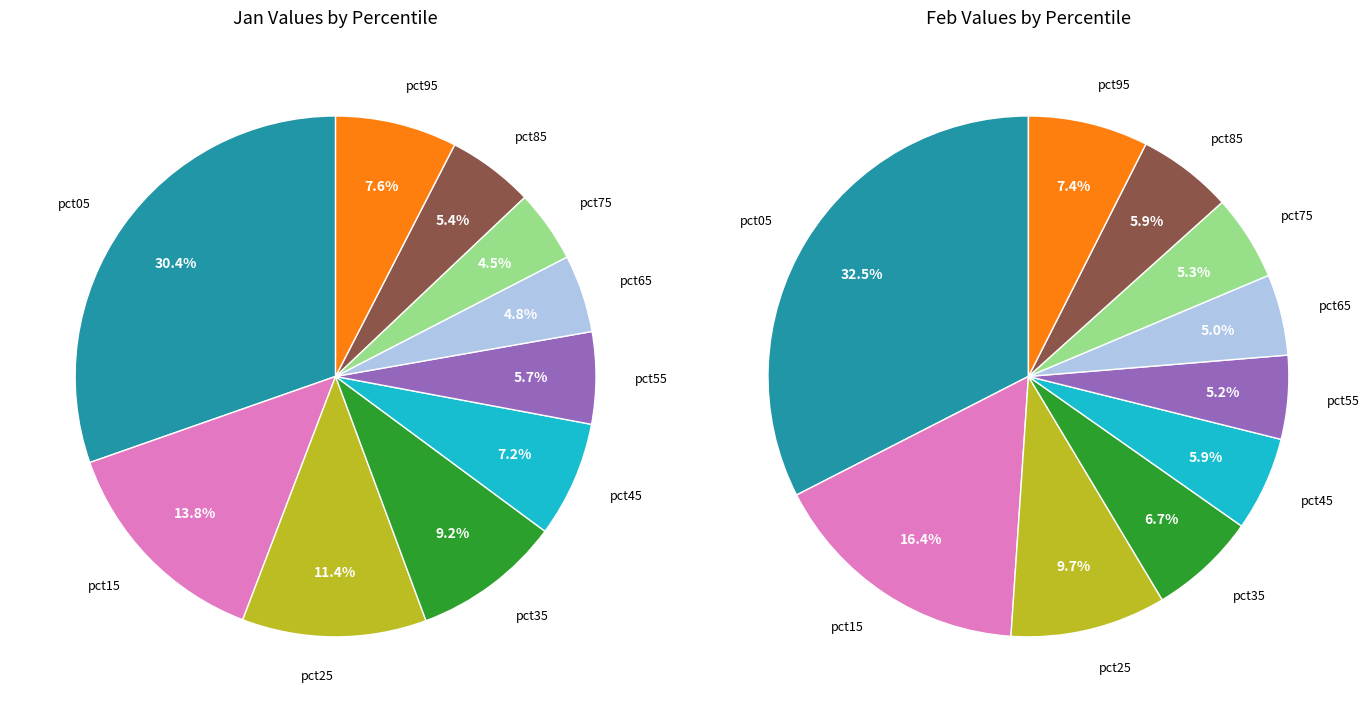

To the nearest percent, what portion does 2 represent?

11%